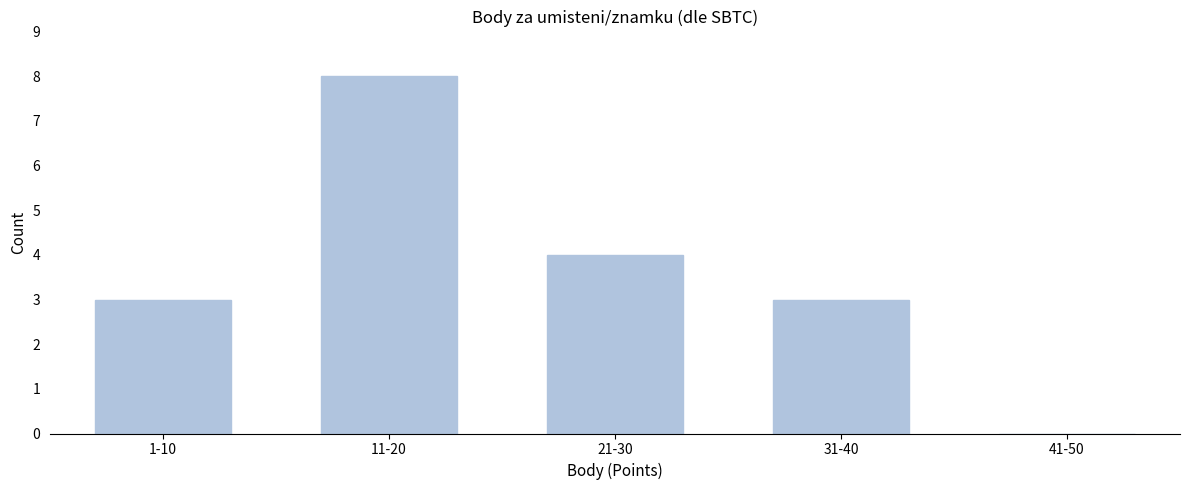

Reading left to right, extract all data points from this chart.

1-10=3	11-20=8	21-30=4	31-40=3	41-50=0